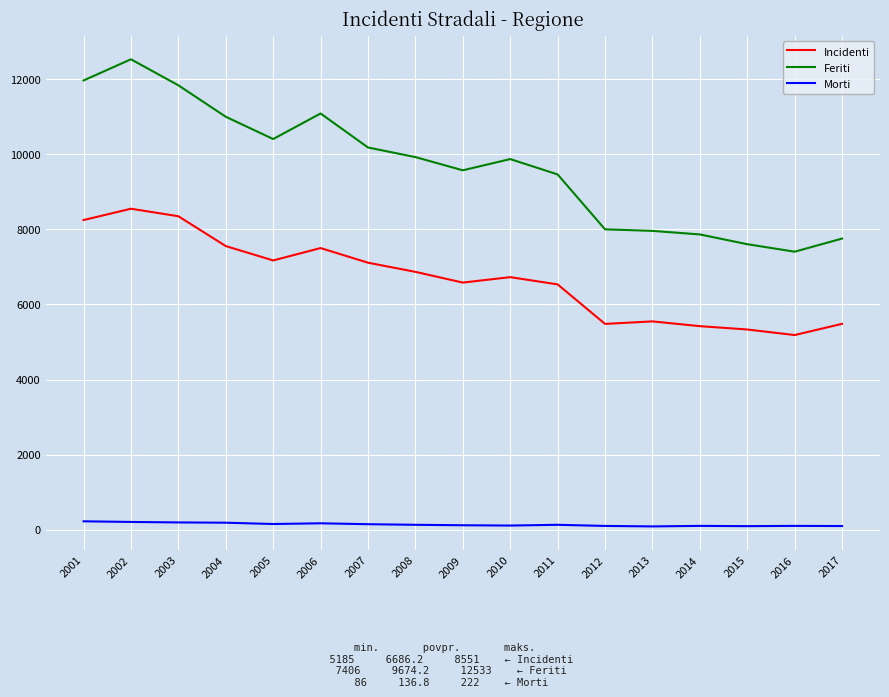

True or false: Feriti and Morti intersect in this chart.

False